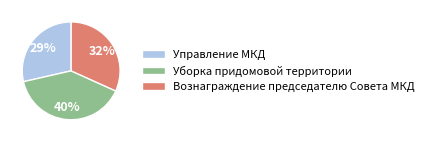

Which has a higher value, Уборка придомовой территории or Управление МКД?

Уборка придомовой территории